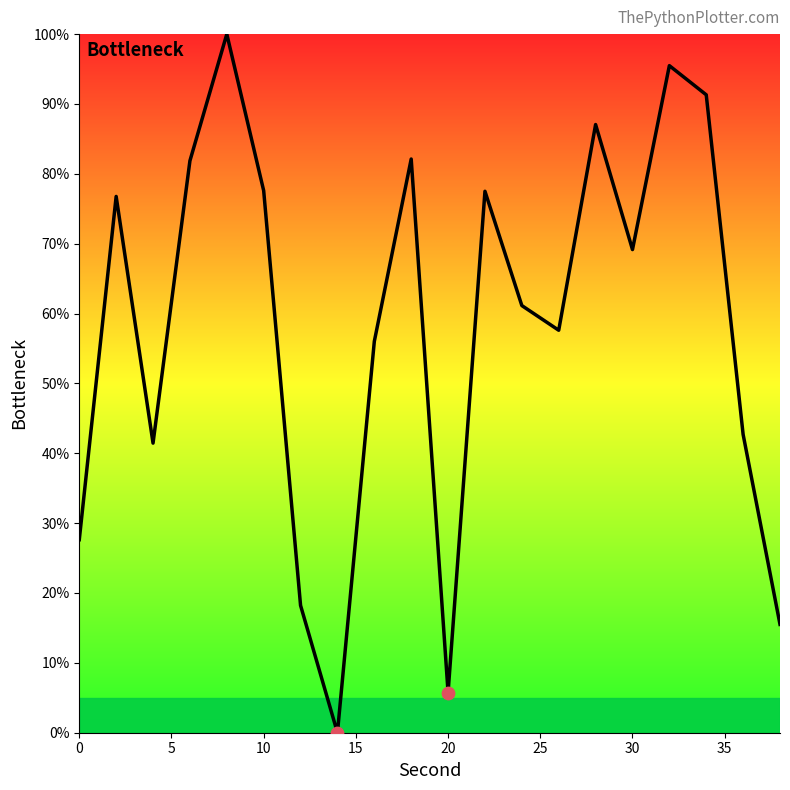

What is the maximum value shown in the chart?

100.0